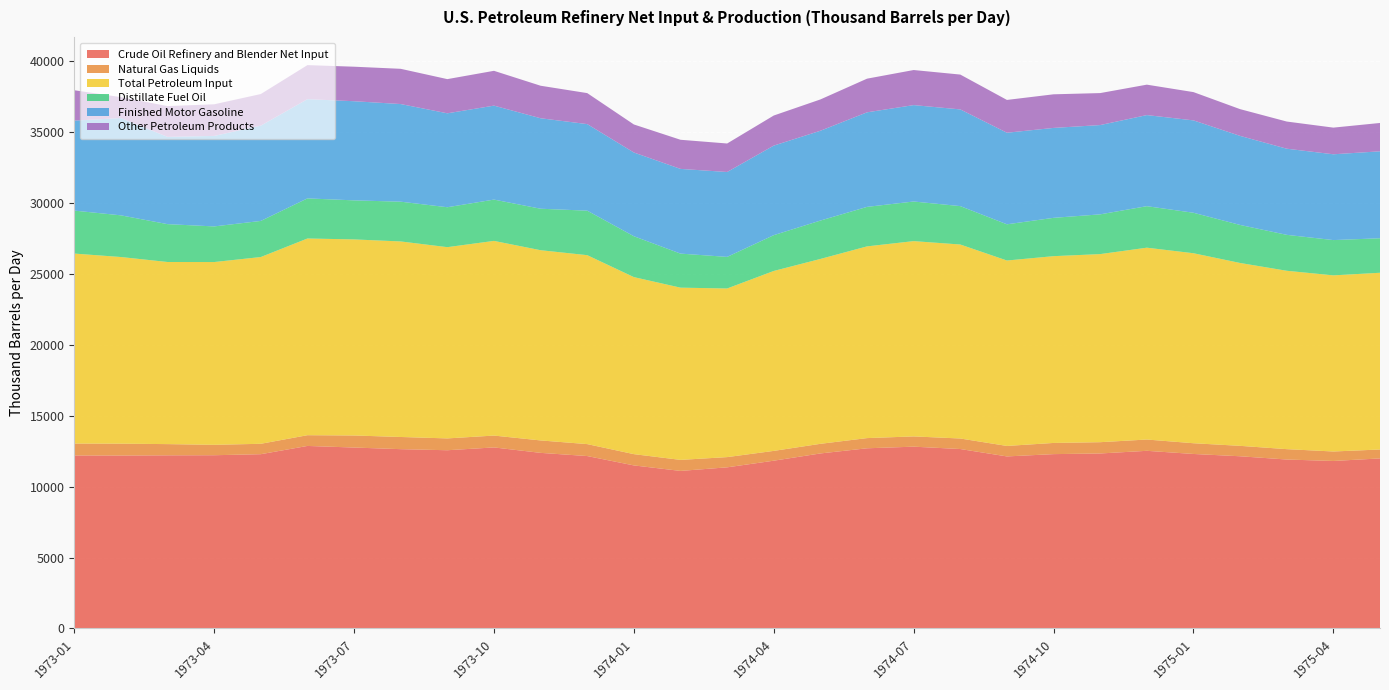

Reading left to right, what are all the values shown in this chart?

Crude Oil Refinery and Blender Net Input: 1973-01=12190.4	1973-02=12187.3	1973-03=12200.7	1973-04=12208.0	1973-05=12280.7	1973-06=12862.3	1973-07=12749.5	1973-08=12635.5	1973-09=12559.6	1973-10=12757.8	1973-11=12374.1	1973-12=12149.6	1974-01=11490.5	1974-02=11102.2	1974-03=11355.1	1974-04=11823.0	1974-05=12333.3	1974-06=12697.1	1974-07=12811.0	1974-08=12644.5	1974-09=12123.7	1974-10=12285.6	1974-11=12331.6	1974-12=12518.8	1975-01=12296.5	1975-02=12134.9	1975-03=11905.0	1975-04=11803.5	1975-05=11983.3
Natural Gas Liquids: 1973-01=839.1	1973-02=835.5	1973-03=790.2	1973-04=732.7	1973-05=733.0	1973-06=756.6	1973-07=849.0	1973-08=858.1	1973-09=833.1	1973-10=834.9	1973-11=876.3	1973-12=841.8	1974-01=793.8	1974-02=776.8	1974-03=720.0	1974-04=690.4	1974-05=678.4	1974-06=717.5	1974-07=722.9	1974-08=741.6	1974-09=738.3	1974-10=787.7	1974-11=794.8	1974-12=795.5	1975-01=756.2	1975-02=734.0	1975-03=731.0	1975-04=667.3	1975-05=628.2
Total Petroleum Input: 1973-01=13388.5	1973-02=13151.6	1973-03=12833.4	1973-04=12879.9	1973-05=13160.2	1973-06=13861.5	1973-07=13816.6	1973-08=13778.8	1973-09=13476.9	1973-10=13718.1	1973-11=13404.3	1973-12=13314.0	1974-01=12474.7	1974-02=12137.0	1974-03=11882.5	1974-04=12680.1	1974-05=13027.5	1974-06=13510.1	1974-07=13761.1	1974-08=13670.2	1974-09=13066.3	1974-10=13162.2	1974-11=13254.3	1974-12=13518.3	1975-01=13388.5	1975-02=12886.0	1975-03=12569.6	1975-04=12410.8	1975-05=12454.0
Distillate Fuel Oil: 1973-01=3027.8	1973-02=2937.2	1973-03=2667.1	1973-04=2510.2	1973-05=2543.9	1973-06=2825.3	1973-07=2751.6	1973-08=2801.3	1973-09=2812.6	1973-10=2910.6	1973-11=2922.4	1973-12=3136.0	1974-01=2880.2	1974-02=2398.8	1974-03=2226.3	1974-04=2521.8	1974-05=2704.5	1974-06=2782.8	1974-07=2791.8	1974-08=2704.9	1974-09=2551.5	1974-10=2699.9	1974-11=2800.6	1974-12=2924.5	1975-01=2852.2	1975-02=2678.8	1975-03=2531.6	1975-04=2486.5	1975-05=2431.2
Finished Motor Gasoline: 1973-01=6341.0	1973-02=6855.0	1973-03=6149.9	1973-04=6377.2	1973-05=6714.4	1973-06=6993.1	1973-07=6986.2	1973-08=6879.9	1973-09=6619.3	1973-10=6620.9	1973-11=6375.3	1973-12=6099.0	1974-01=5900.0	1974-02=5969.3	1974-03=5982.0	1974-04=6311.0	1974-05=6328.6	1974-06=6663.1	1974-07=6792.7	1974-08=6814.8	1974-09=6453.0	1974-10=6336.4	1974-11=6291.7	1974-12=6419.3	1975-01=6508.6	1975-02=6276.0	1975-03=6069.9	1975-04=6045.9	1975-05=6126.4
Other Petroleum Products: 1973-01=2140.3	1973-02=1473.9	1973-03=2168.3	1973-04=2228.7	1973-05=2226.7	1973-06=2398.1	1973-07=2432.4	1973-08=2483.0	1973-09=2408.5	1973-10=2453.3	1973-11=2291.9	1973-12=2184.5	1974-01=1975.5	1974-02=2052.5	1974-03=2008.2	1974-04=2119.6	1974-05=2206.4	1974-06=2371.9	1974-07=2471.7	1974-08=2454.9	1974-09=2311.2	1974-10=2368.7	1974-11=2253.7	1974-12=2144.1	1975-01=1993.2	1975-02=1885.2	1975-03=1913.9	1975-04=1878.7	1975-05=1997.6